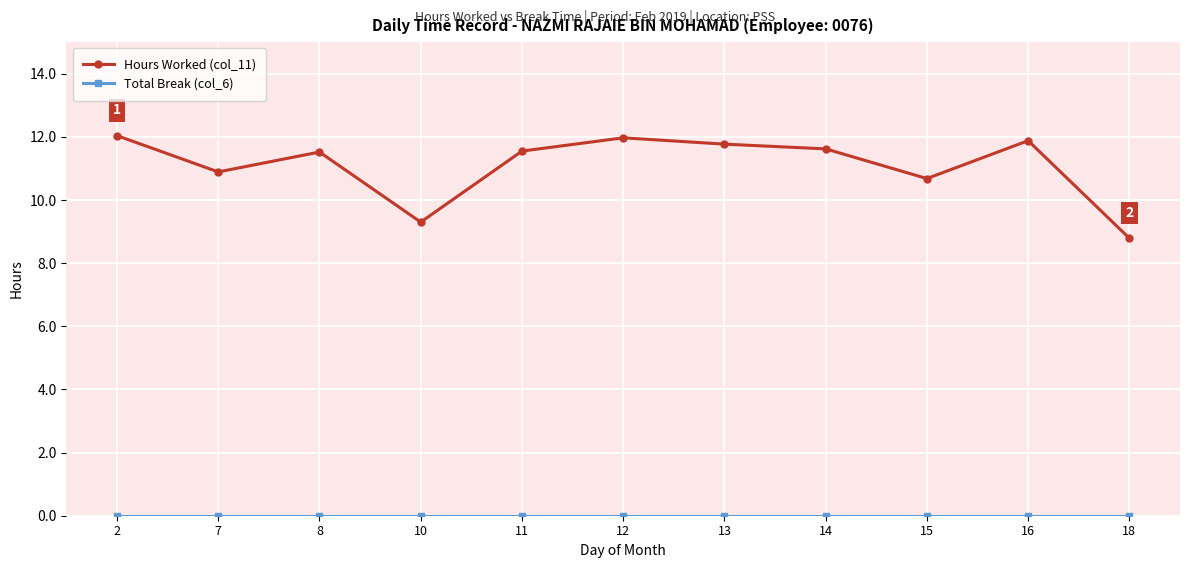

Between 10 and 14, which series saw the biggest shift?

Hours Worked (col_11)